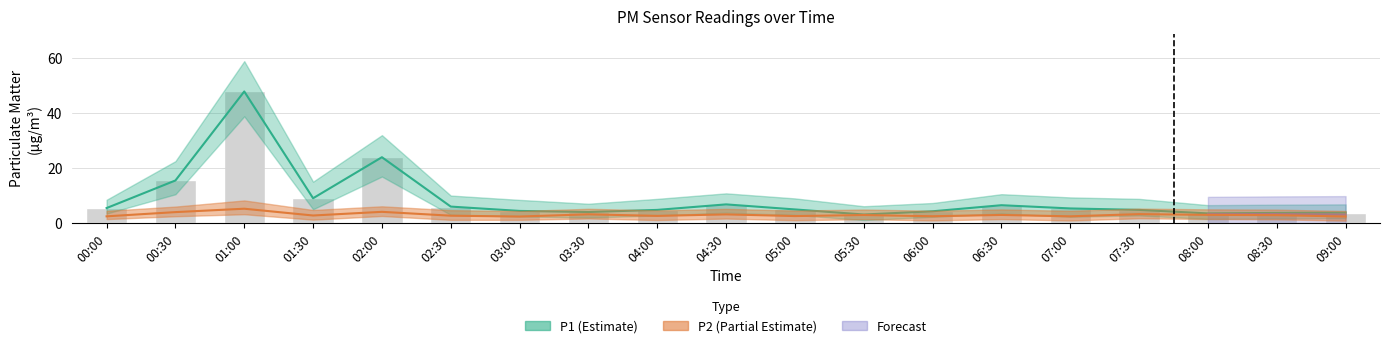

Where is the data nearest to the value 25?

02:00